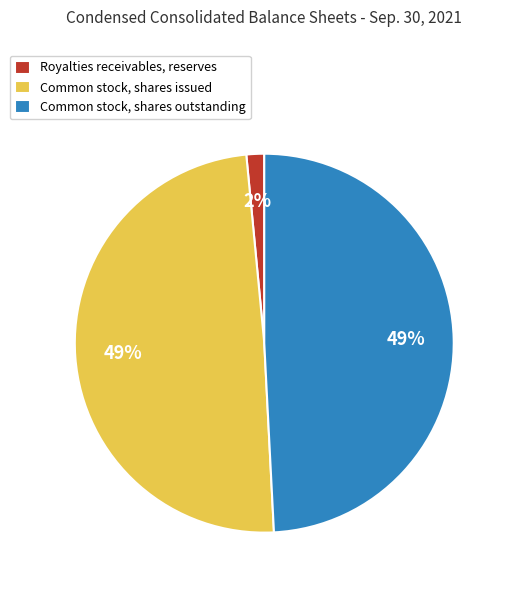

Is it true that Common stock, shares outstanding is 59% of the pie?

False